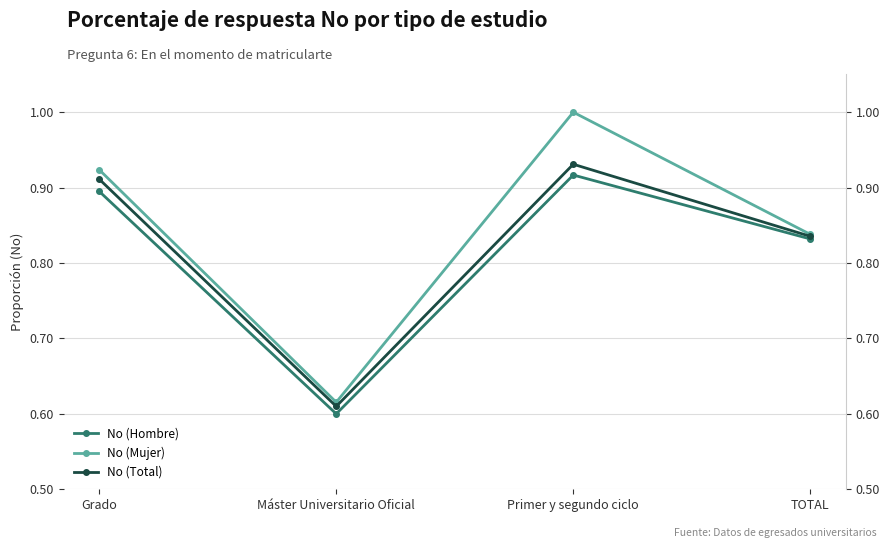

Which series has the largest range (max minus min)?

No (Mujer)